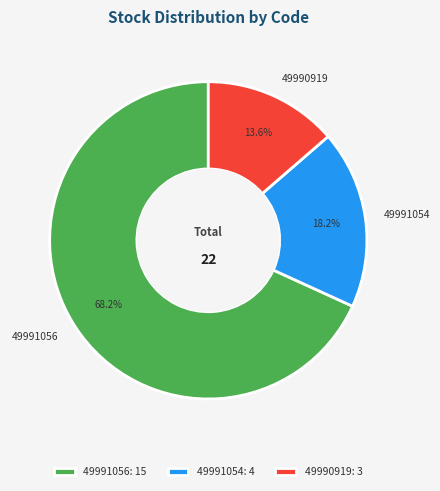

Count the number of slices in the pie.

3